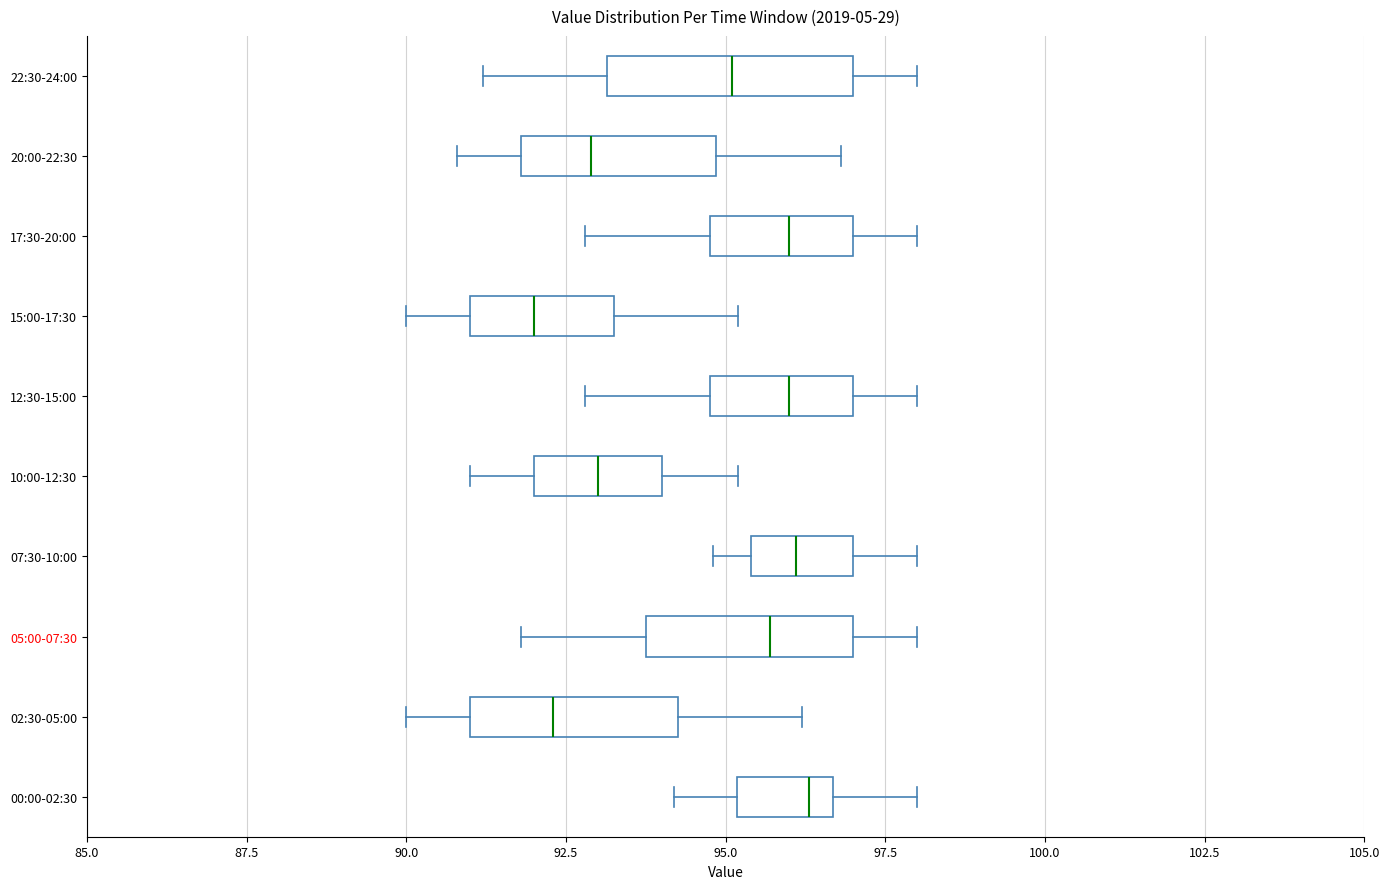

Where does the right whisker of the box for 05:00-07:30 end on the x-axis? The values are not printed on the chart, so give them approximately, as read against the axis.

98.0